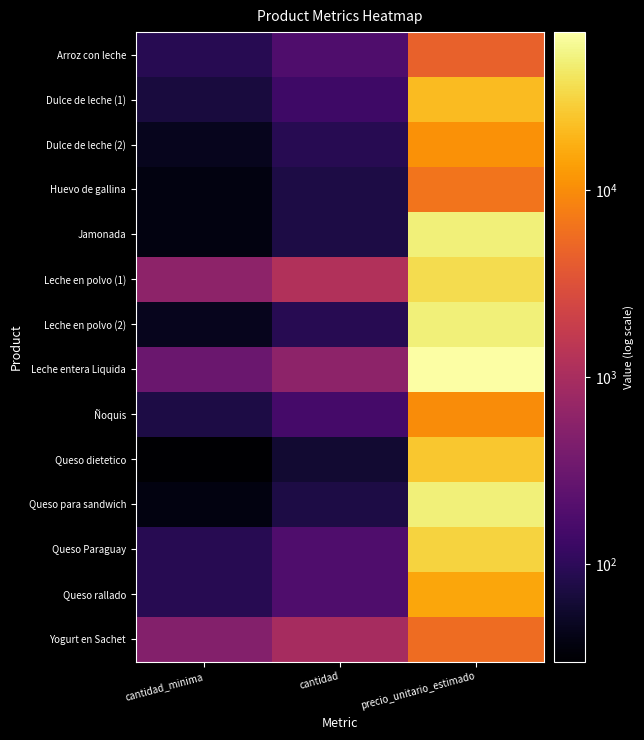

At cantidad_minima, list the series in order from smallest to largest.

Queso dietetico, Huevo de gallina, Jamonada, Queso para sandwich, Dulce de leche (2), Leche en polvo (2), Dulce de leche (1), Ñoquis, Arroz con leche, Queso Paraguay, Queso rallado, Leche entera Liquida, Yogurt en Sachet, Leche en polvo (1)